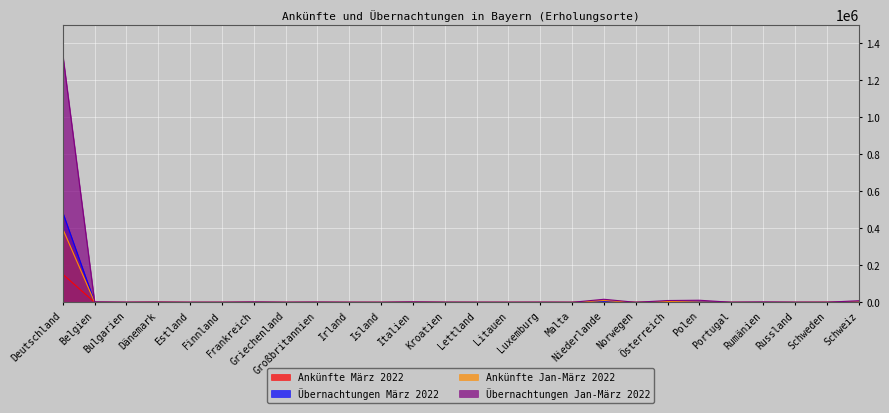

What are all the series names shown in the legend?

Ankünfte März 2022, Übernachtungen März 2022, Ankünfte Jan-März 2022, Übernachtungen Jan-März 2022